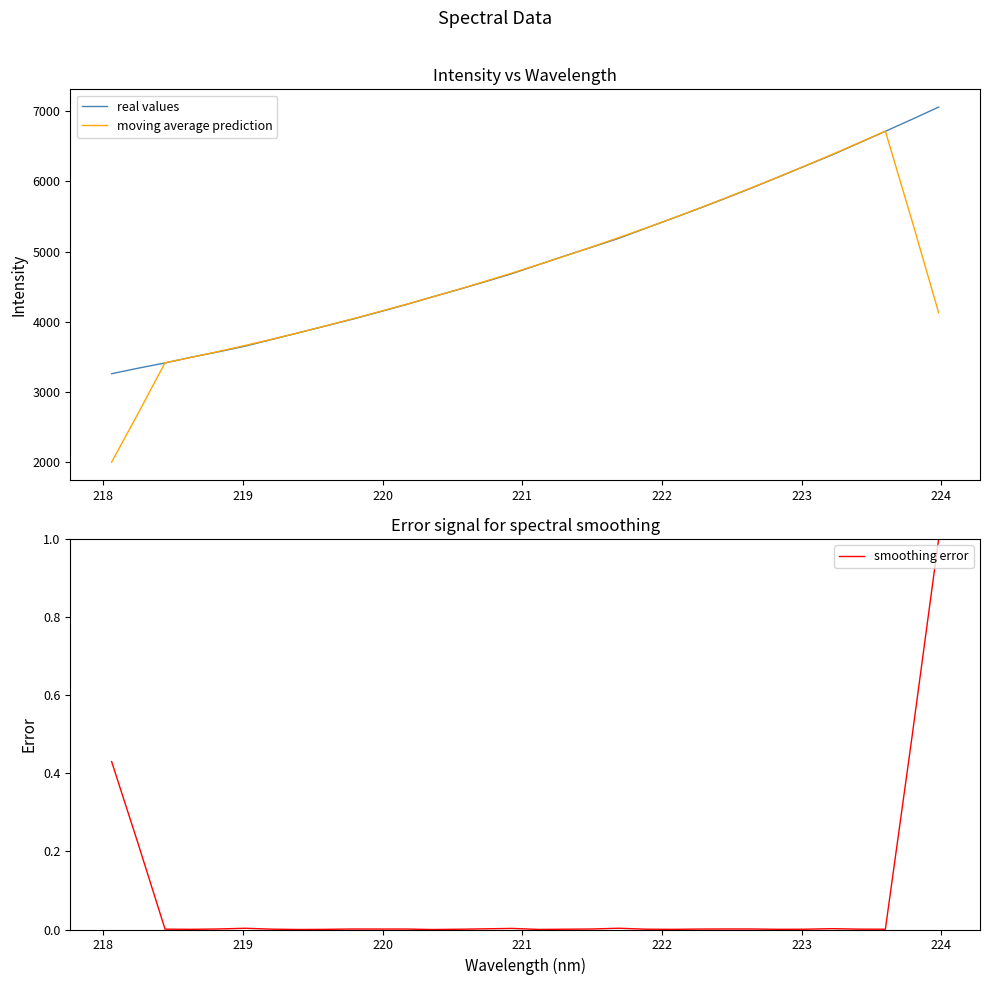

What is the maximum value shown in the chart?

7058.1